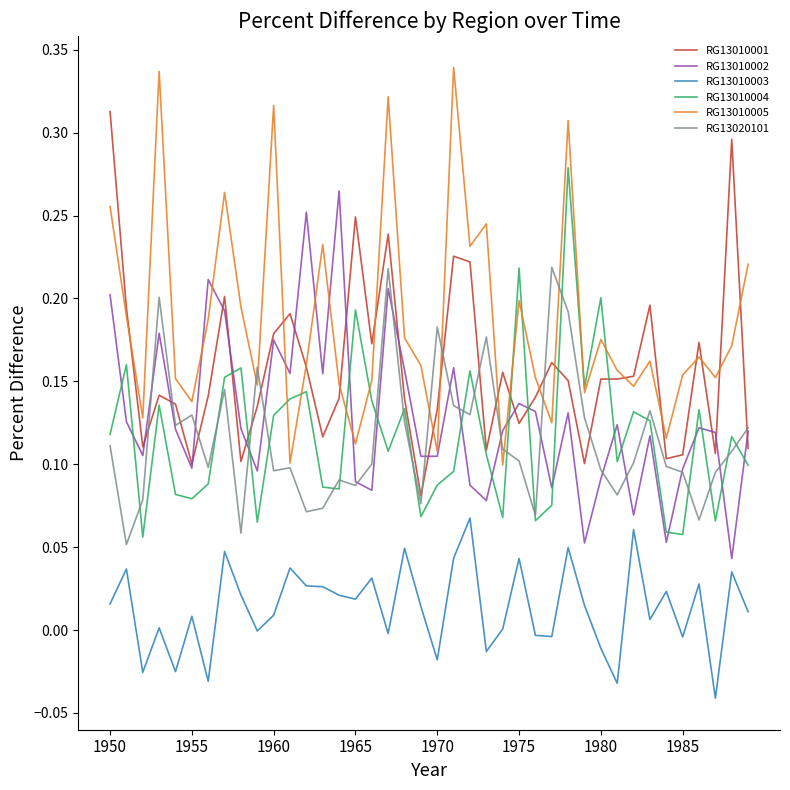

True or false: RG13010004 and RG13010003 intersect in this chart.

False